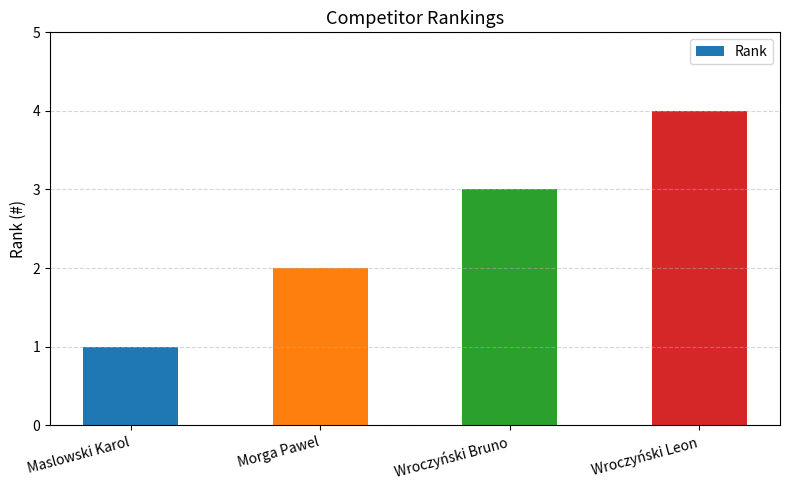

Reading left to right, list all the values displayed in this chart.

Maslowski Karol=1	Morga Pawel=2	Wroczyński Bruno=3	Wroczyński Leon=4